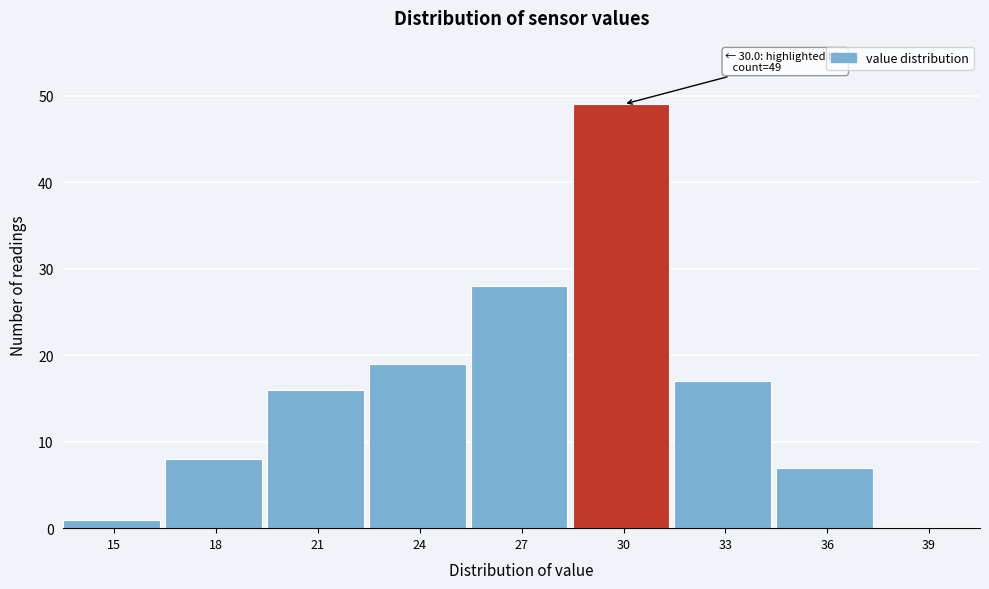

Reading right to left, list all the values displayed in this chart.

39=0	36=7	33=17	30=49	27=28	24=19	21=16	18=8	15=1